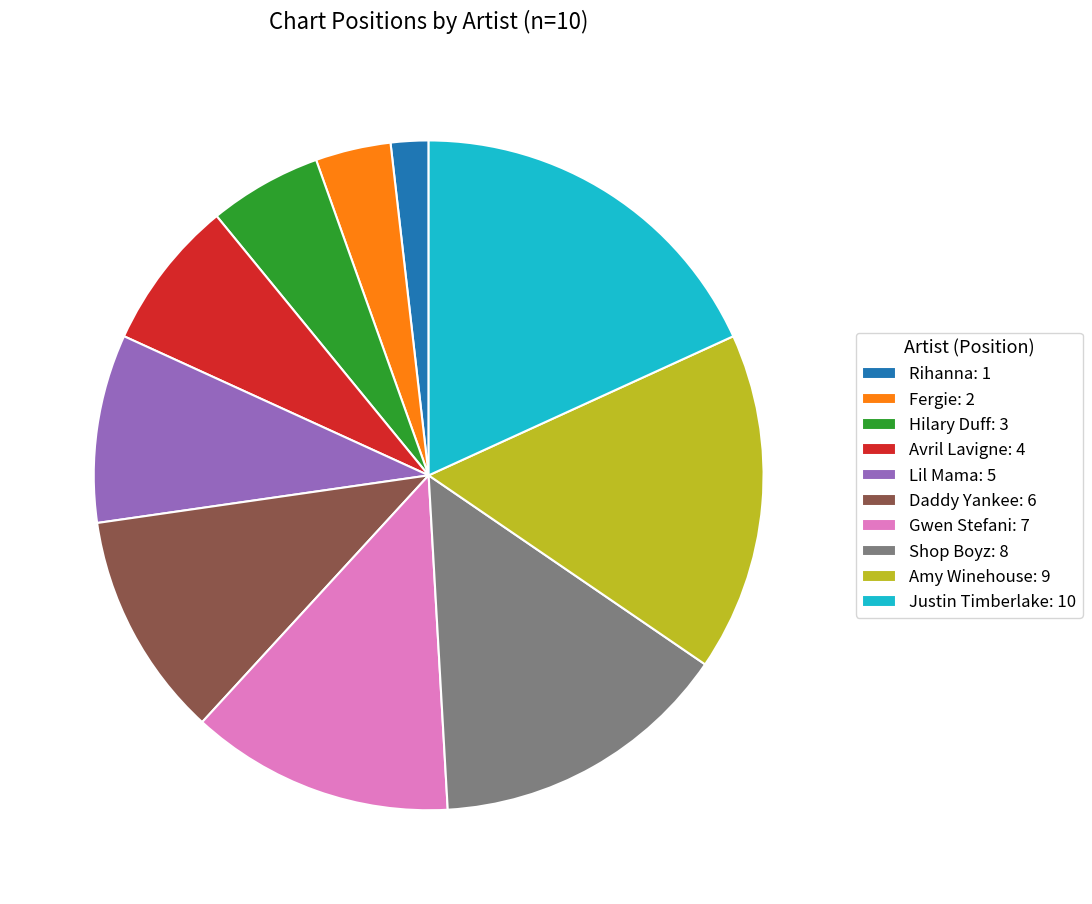

Is the sum of Hilary Duff: 3 and Justin Timberlake: 10 greater than half?

No